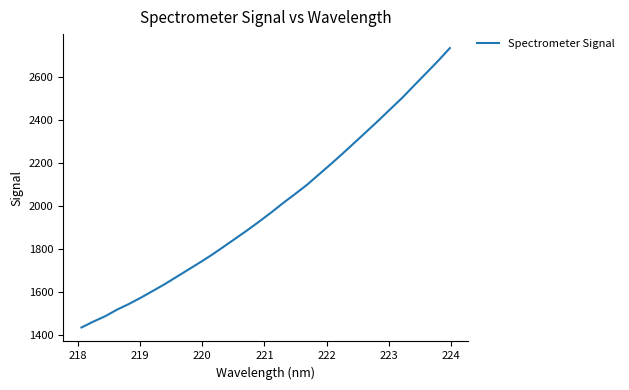

What is the smallest value displayed?

1436.3